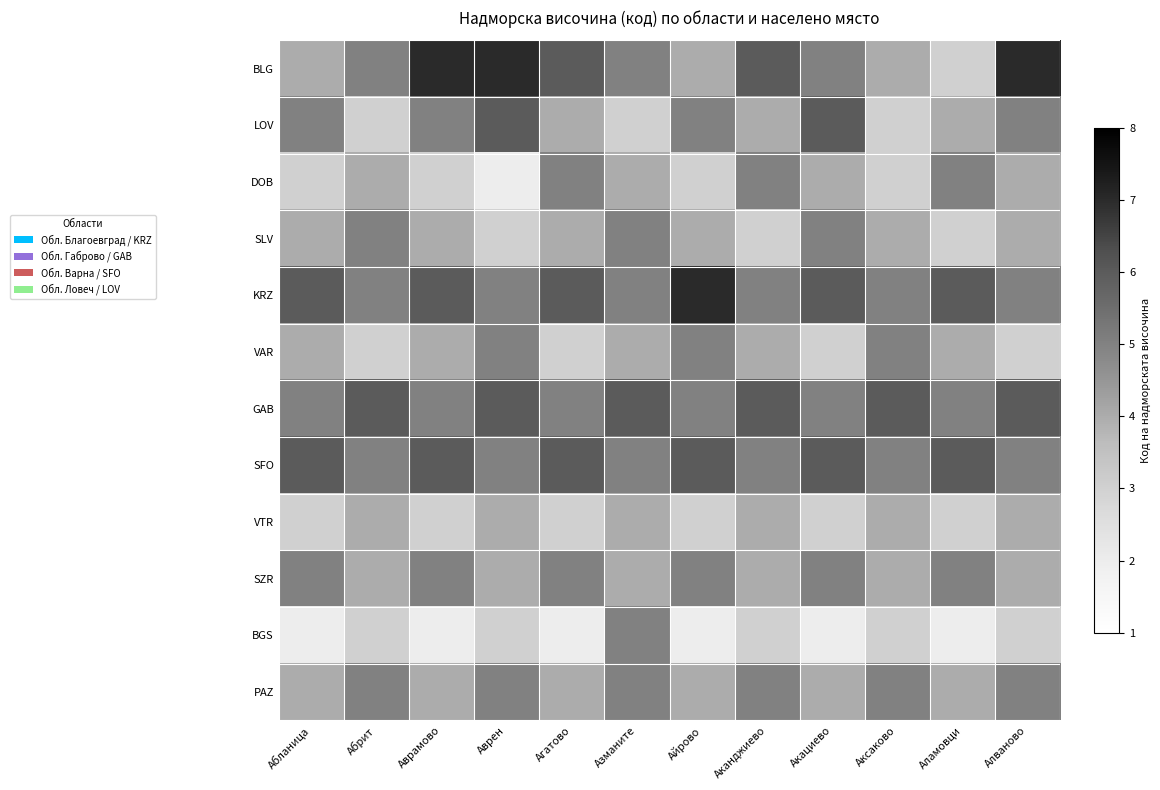

Rank the series at Аламовци from highest to lowest value.

KRZ, SFO, DOB, GAB, SZR, LOV, VAR, PAZ, BLG, SLV, VTR, BGS